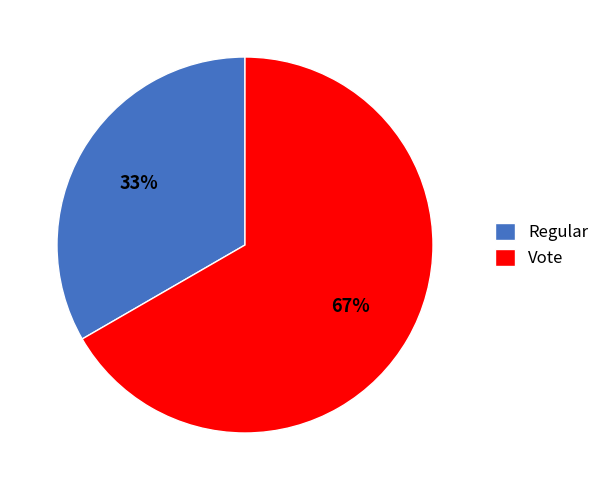

What percentage is the Vote slice, to the nearest percent?

67%